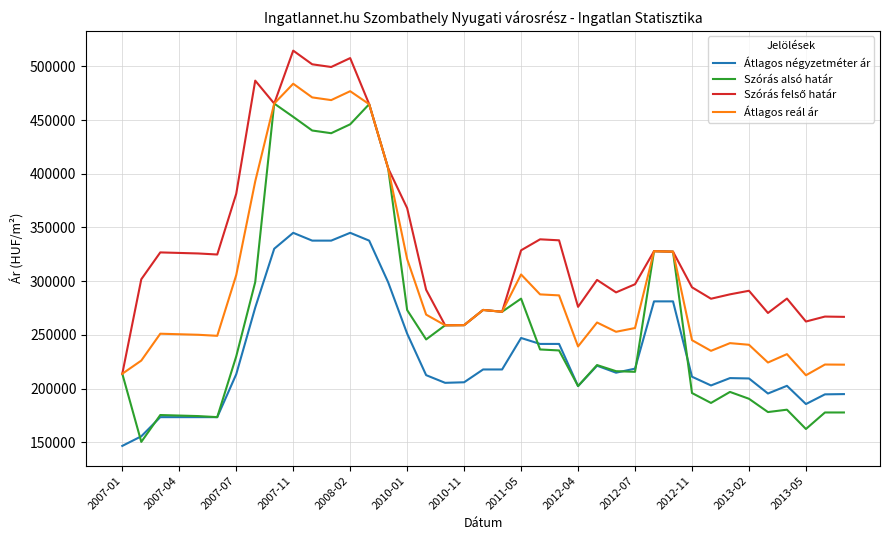

What is the lowest value of the Átlagos reál ár series?

212494